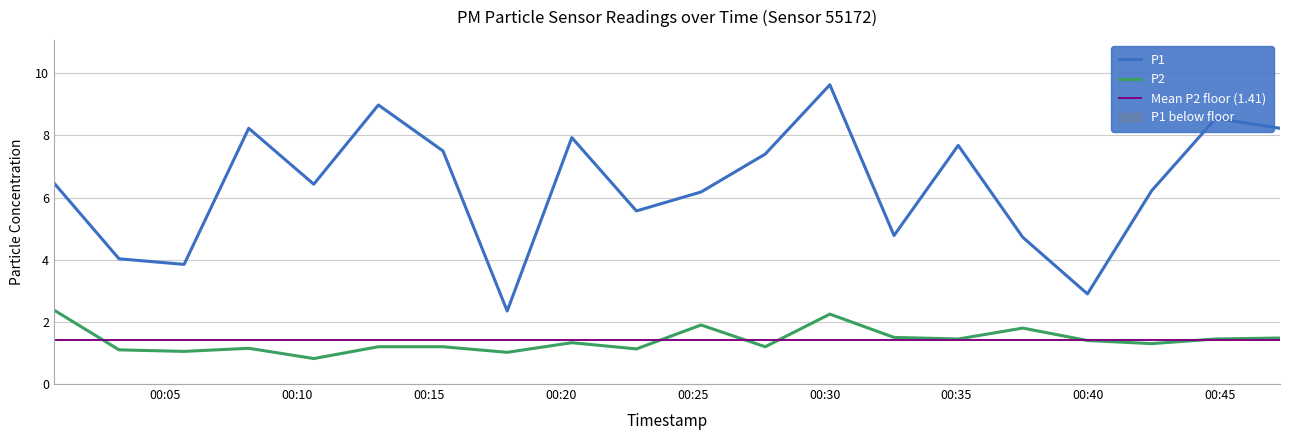

True or false: P1 and P2 cross at least once.

False